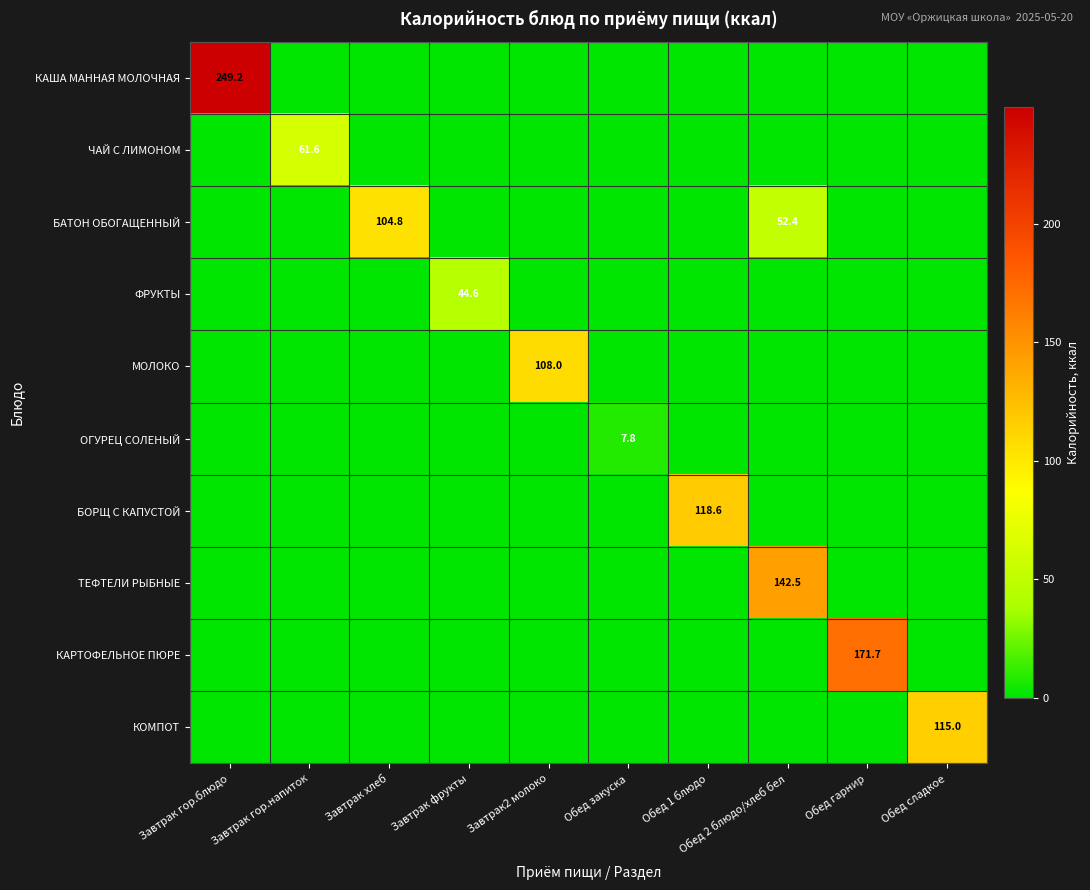

The value of КОМПОТ at Завтрак гор.напиток is 0.0. True or false?

True